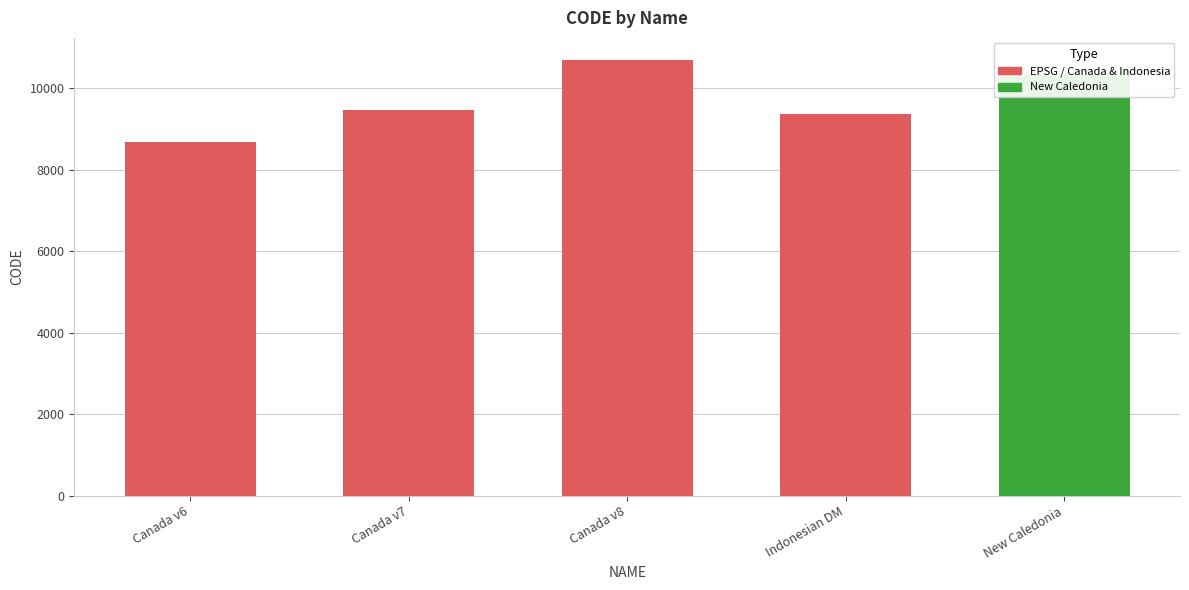

Between Canada velocity grid v7 and Canada velocity grid v6, which is larger?

Canada velocity grid v7